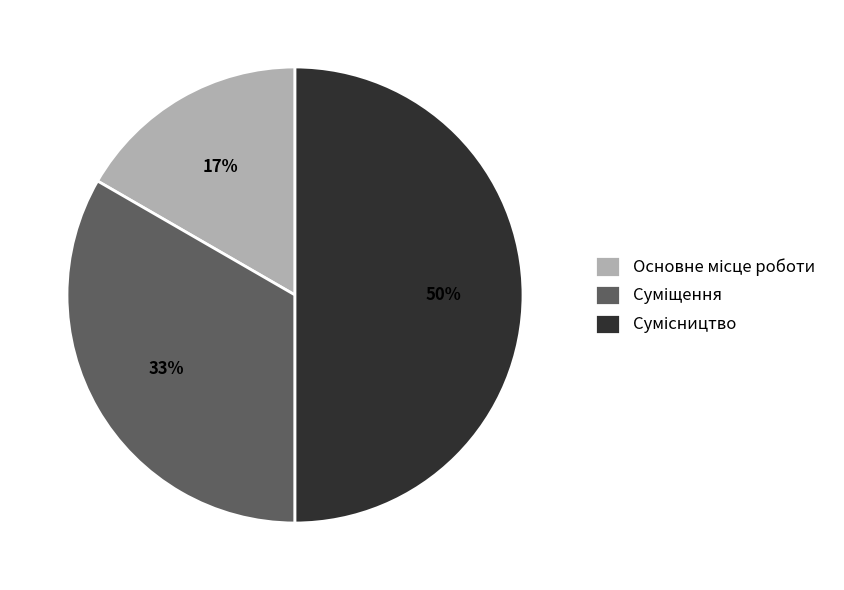

To the nearest percent, what is the difference between the largest and smallest slice percentages?

33%